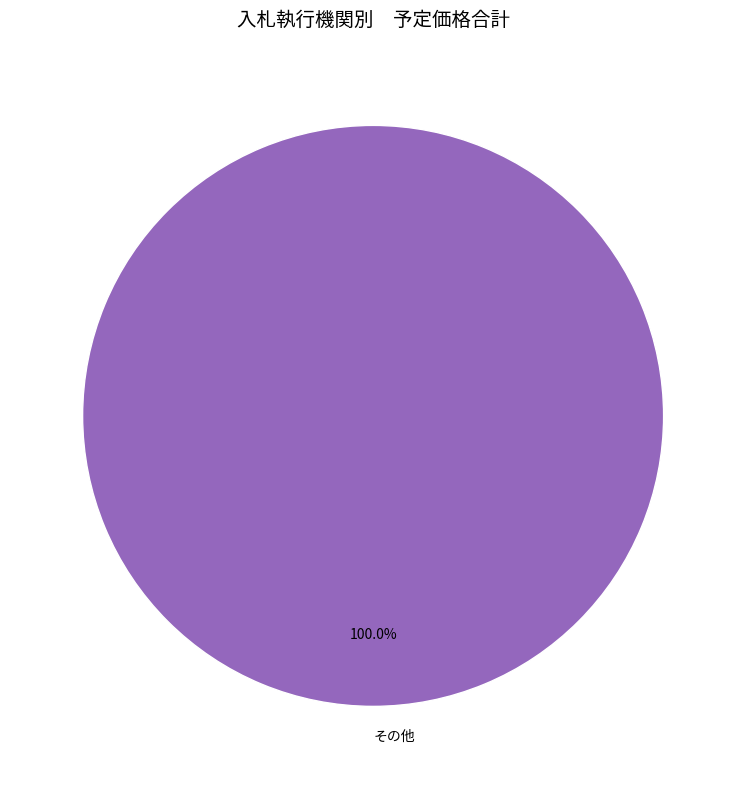

Does any single category account for the majority?

Yes